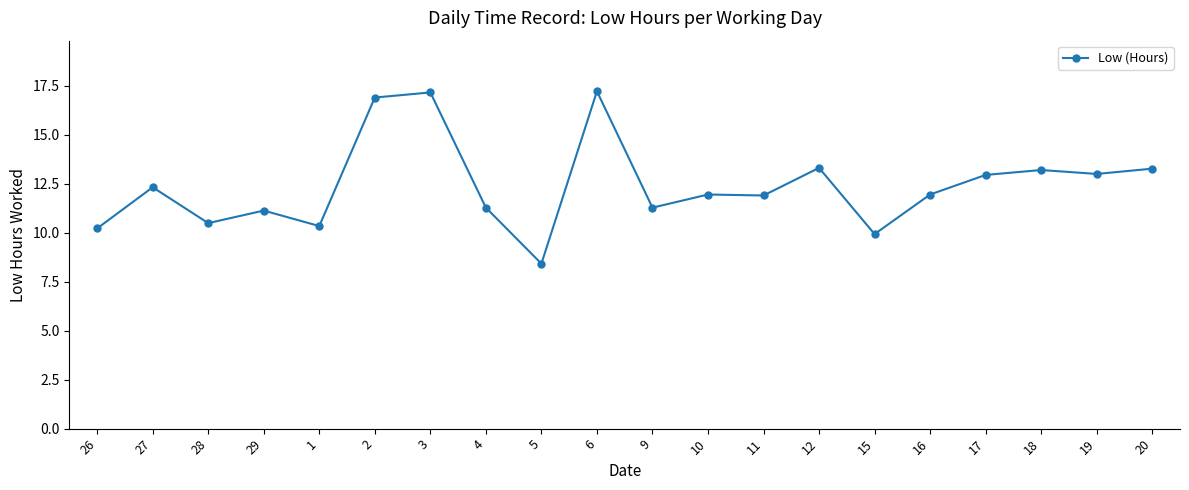

Is this an area chart (filled region under the line)?

No